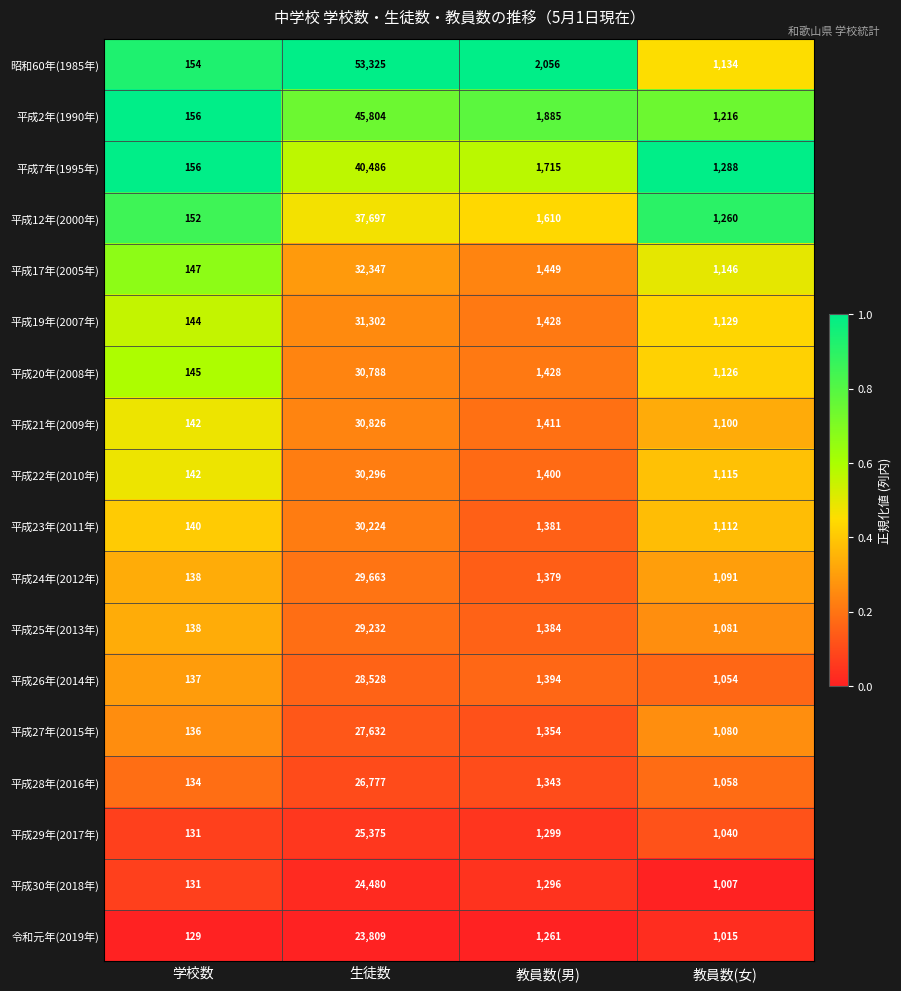

What is the difference between the maximum and minimum values in the 平成27年(2015年) series?

27496